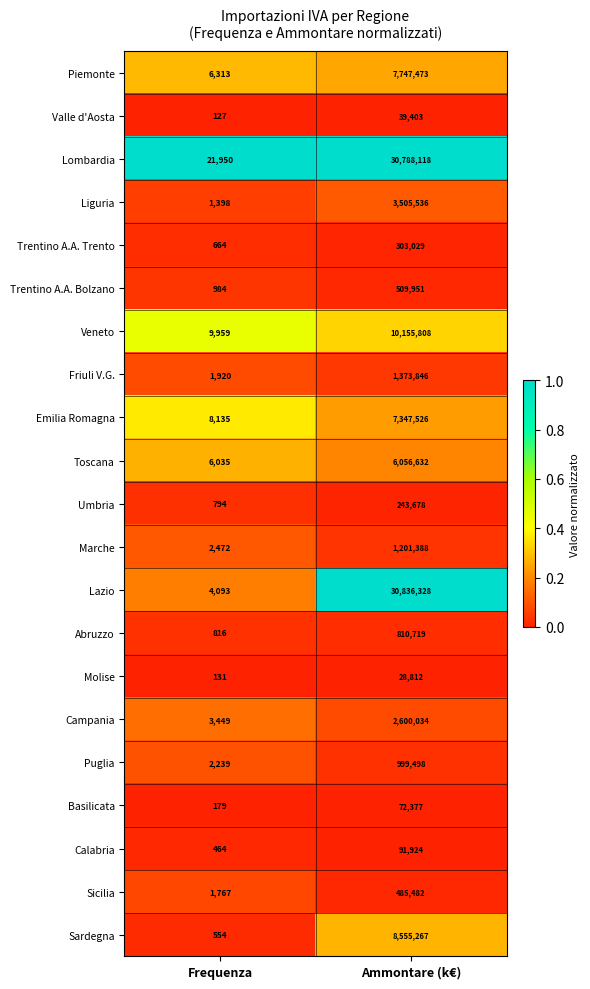

What is the maximum value for Liguria?

3505536